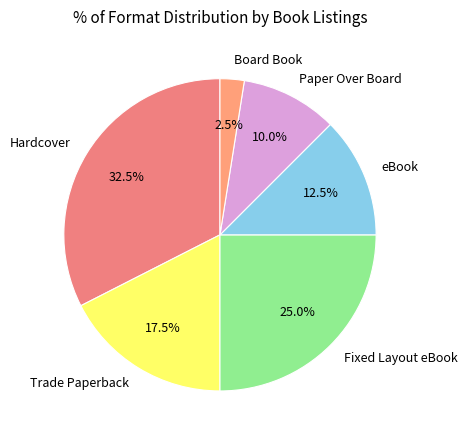

Does eBook represent more than half of the total?

No